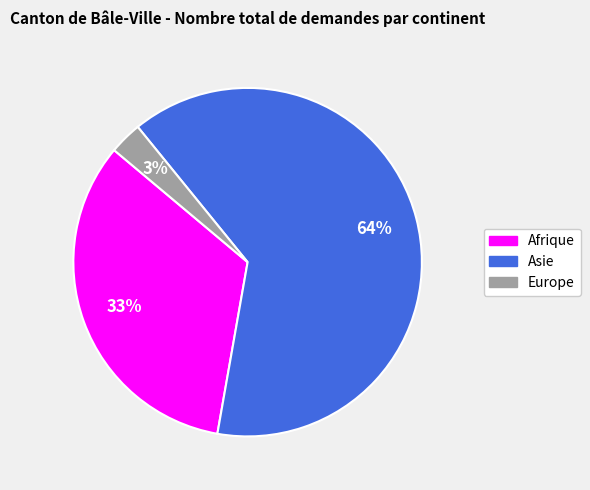

Is it true that Afrique is 33% of the pie?

True